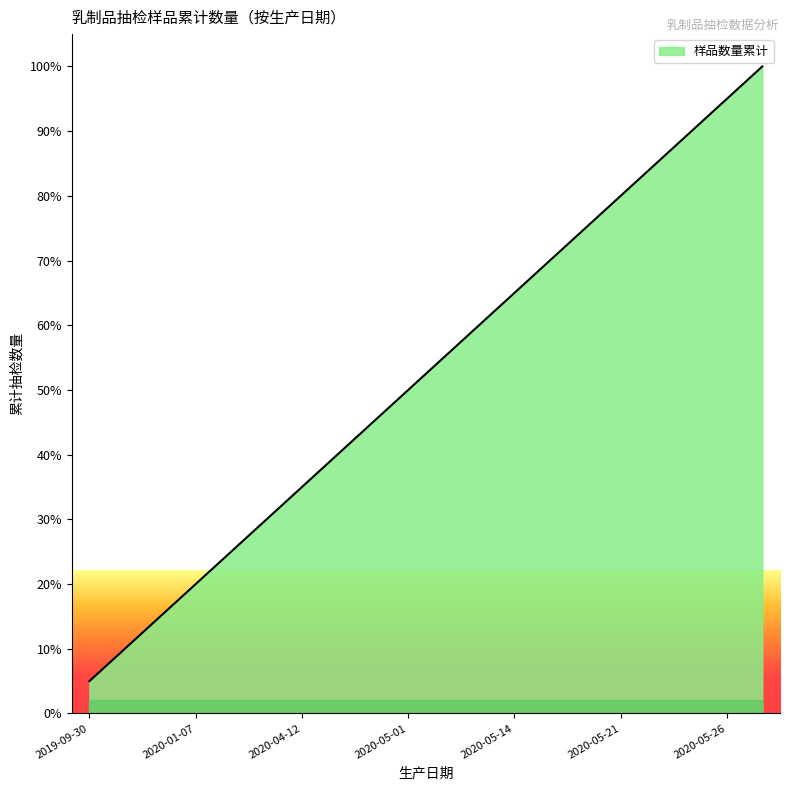

What is the difference between the maximum and minimum values?

95.0